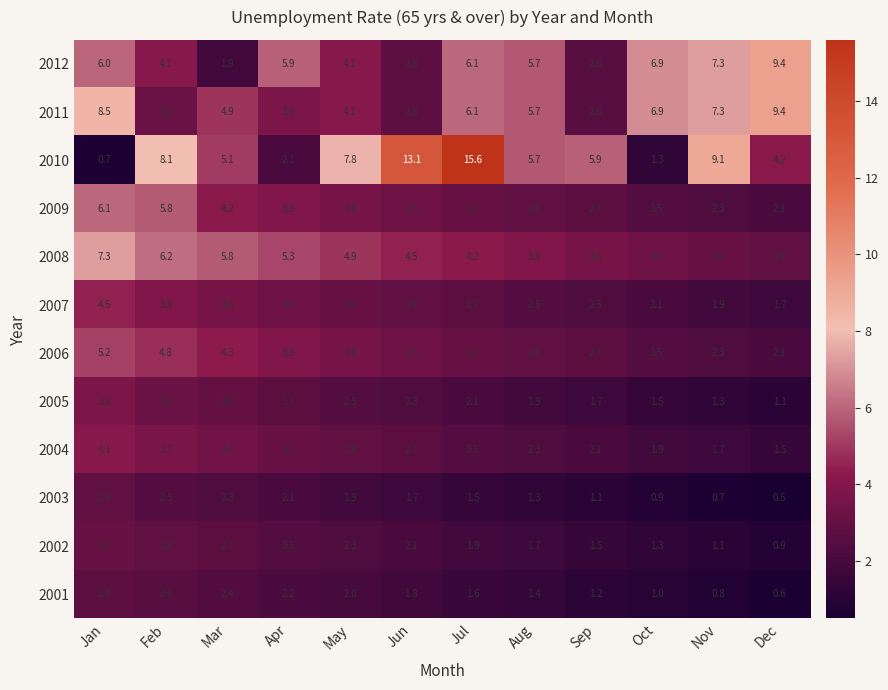

The 2006 series shows 3.4 at Jan. True or false?

False